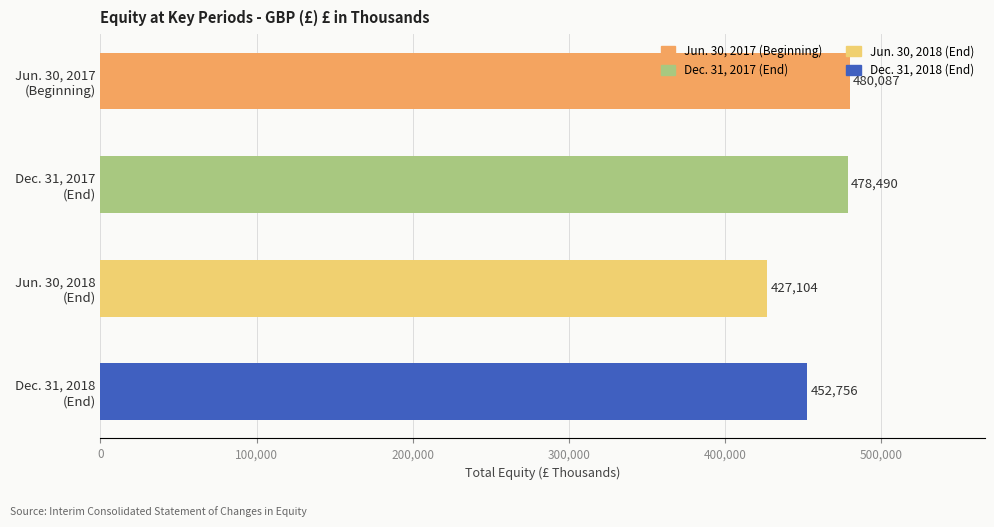

What is the difference between the maximum and second lowest values?

27331